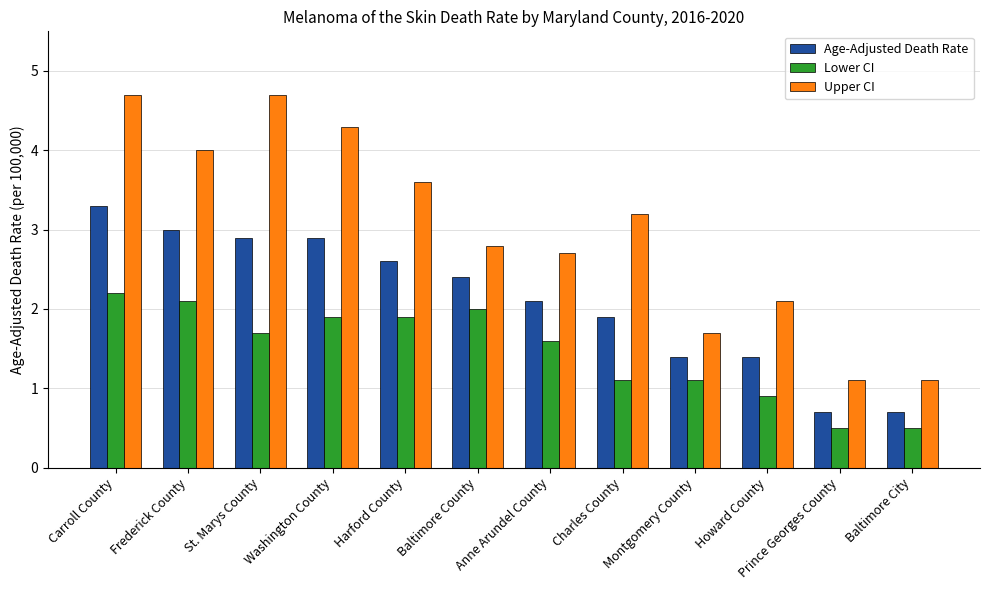

Reading left to right, what are all the values shown in this chart?

Age-Adjusted Death Rate: 3.3	3.0	2.9	2.9	2.6	2.4	2.1	1.9	1.4	1.4	0.7	0.7
Lower CI: 2.2	2.1	1.7	1.9	1.9	2.0	1.6	1.1	1.1	0.9	0.5	0.5
Upper CI: 4.7	4.0	4.7	4.3	3.6	2.8	2.7	3.2	1.7	2.1	1.1	1.1